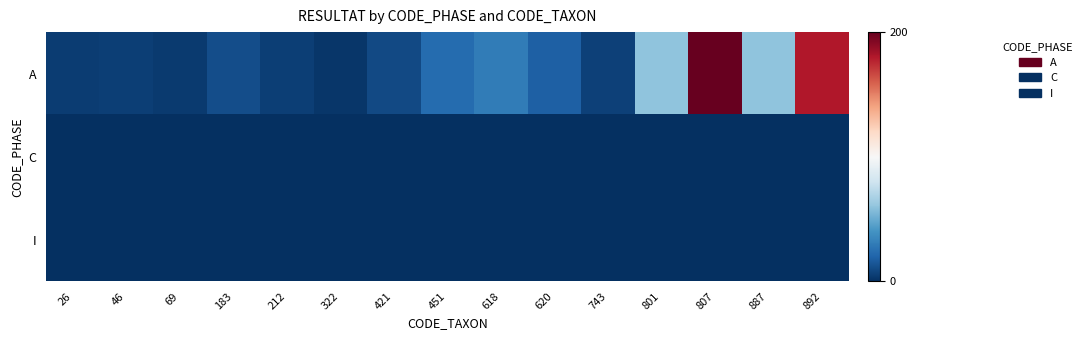

Reading right to left, list all the values displayed in this chart.

A: 892=180	887=60	807=200	801=60	743=7	620=18	618=30	451=23	421=10	322=3	212=6	183=11	69=4	46=6	26=5
C: 892=0	887=0	807=0	801=0	743=0	620=0	618=0	451=0	421=0	322=0	212=0	183=0	69=0	46=0	26=0
I: 892=0	887=0	807=0	801=0	743=0	620=0	618=0	451=0	421=0	322=0	212=0	183=0	69=0	46=0	26=0